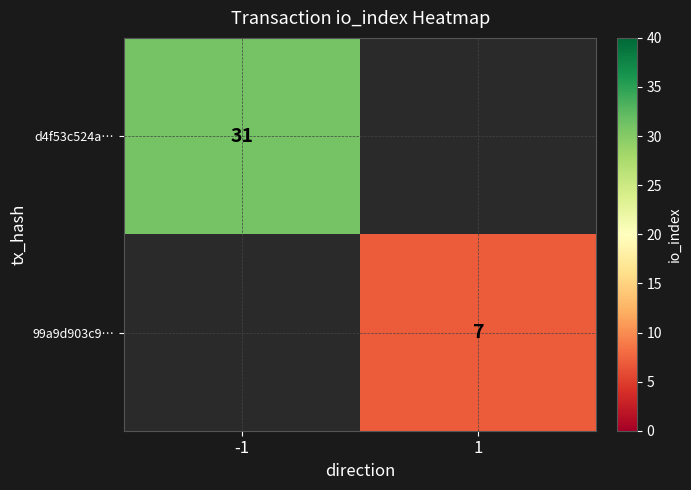

The value of 99a9d903c9… at 1 is 4. True or false?

False